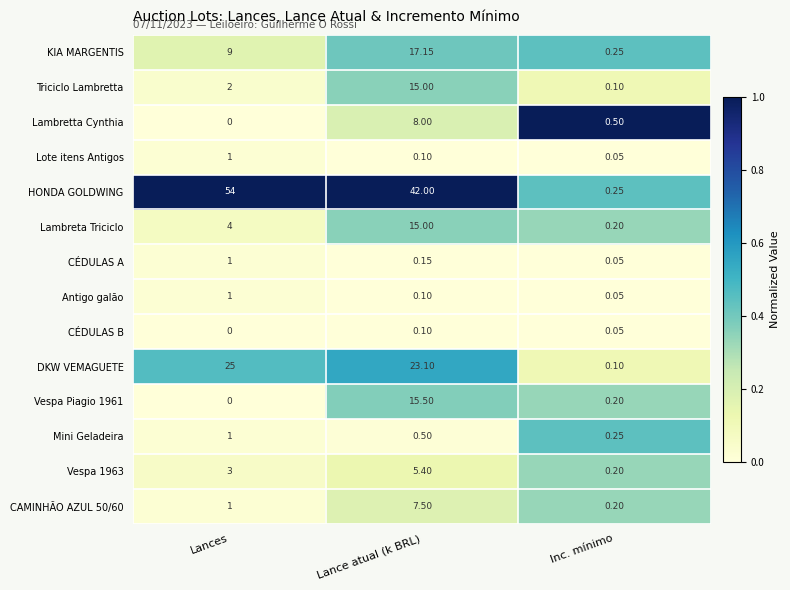

Which series changed the most between Lances and Lance atual (k BRL)?

Vespa Piagio 1961